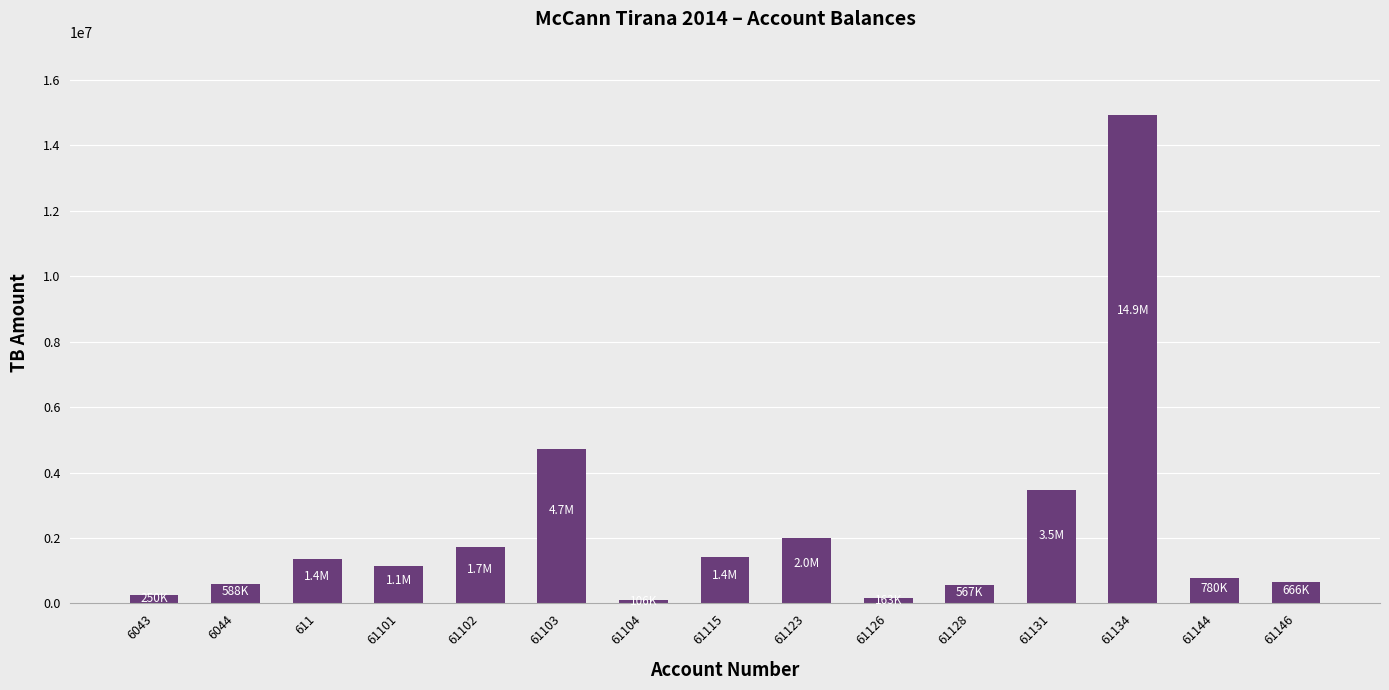

How many distinct data groups are displayed?

1